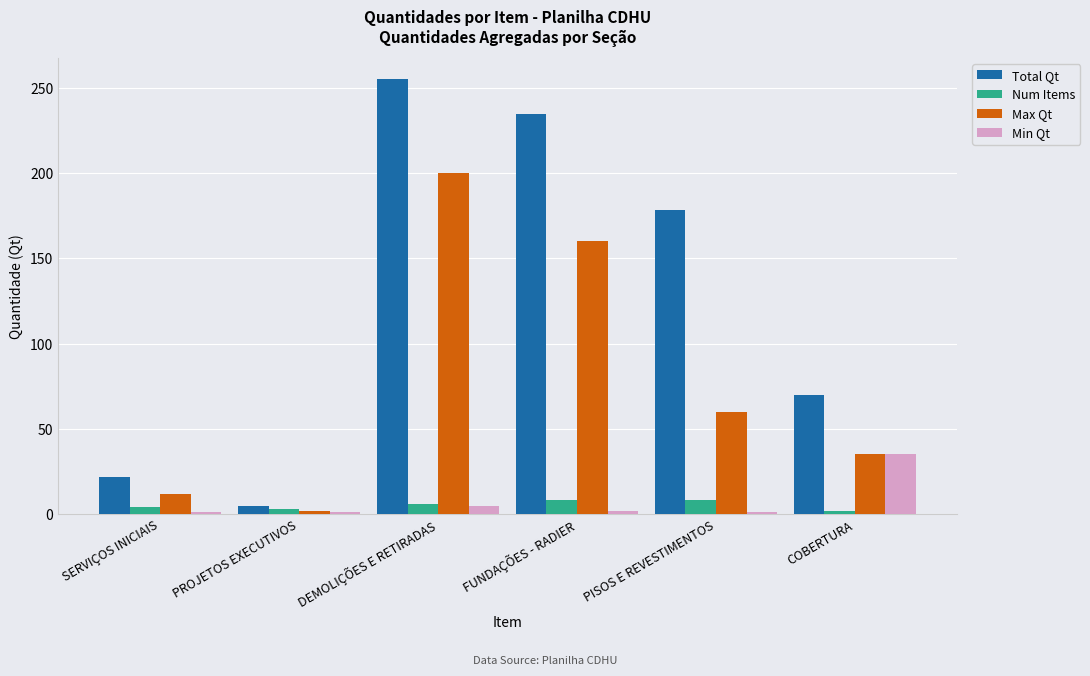

How many bars are there in each group?

4